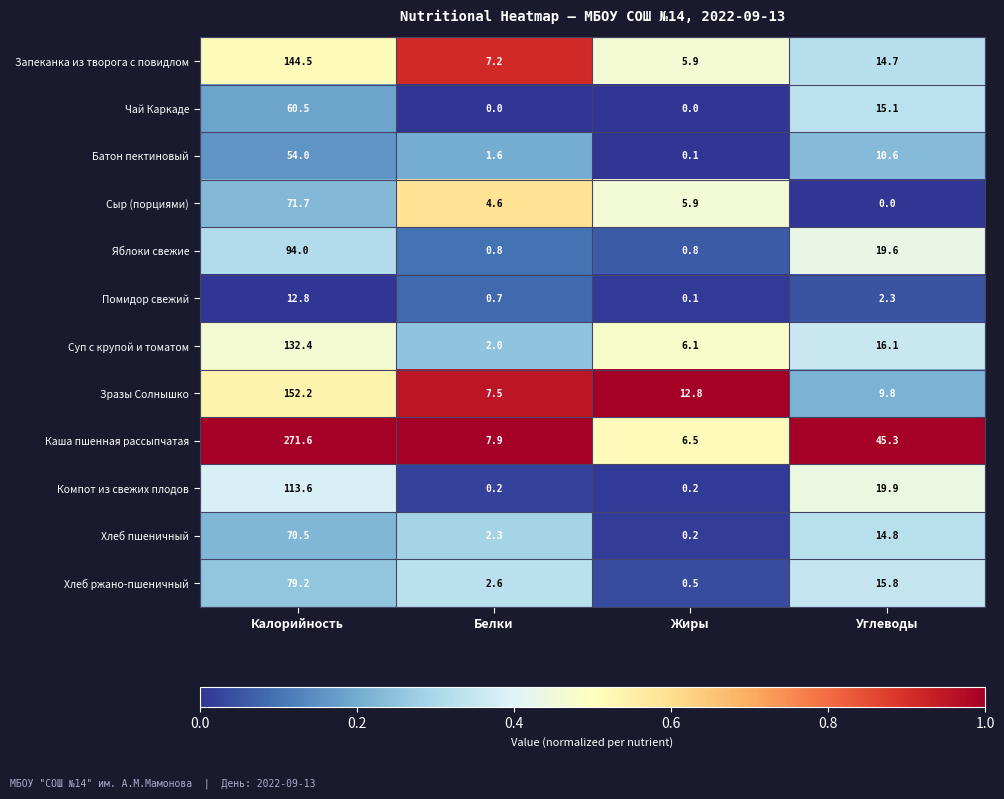

At how many categories does at least one series exceed 0?

4